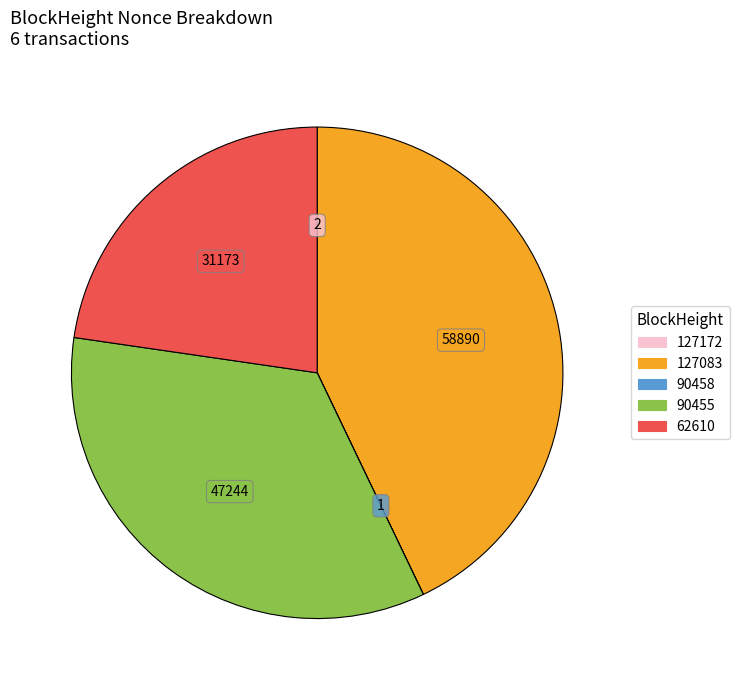

Is there a majority slice in this chart?

No